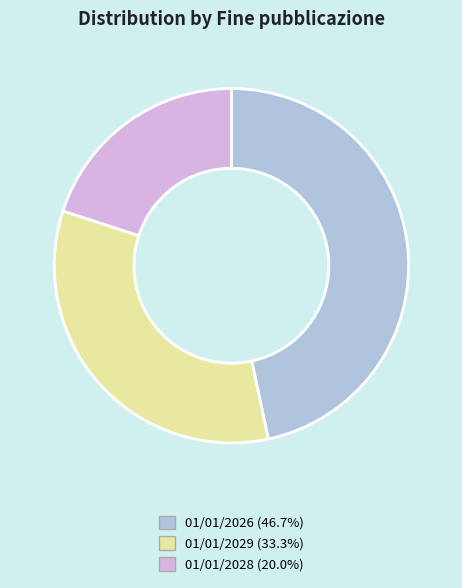

How many slices are in this pie chart?

3